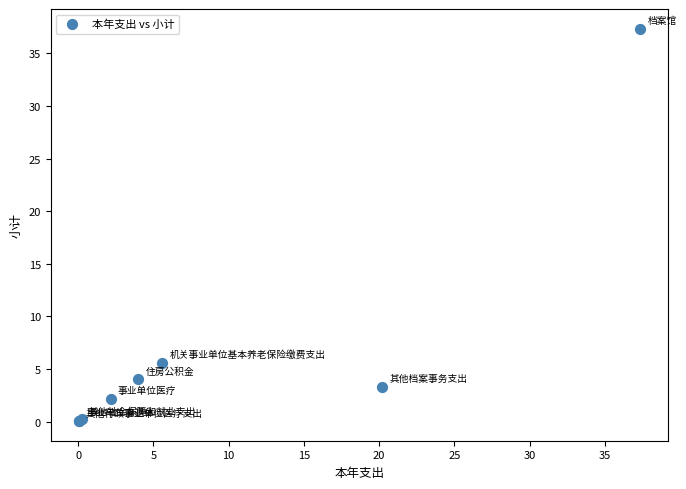

What Y value in the scatter plot is closest to 18?

5.6